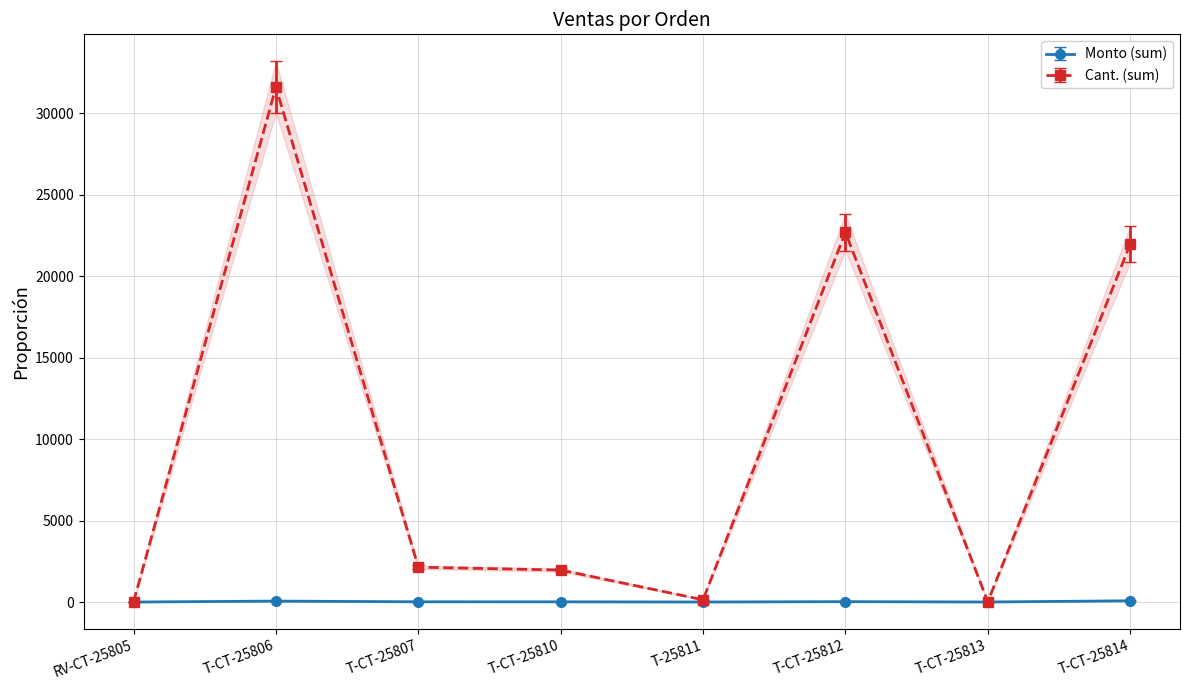

Between T-25811 and T-CT-25814, which series saw the biggest shift?

Cant. (sum)